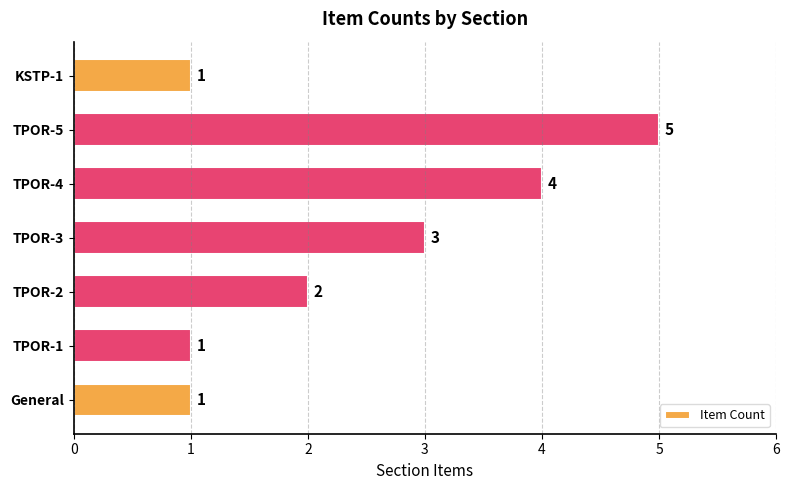

What is the average value?

2